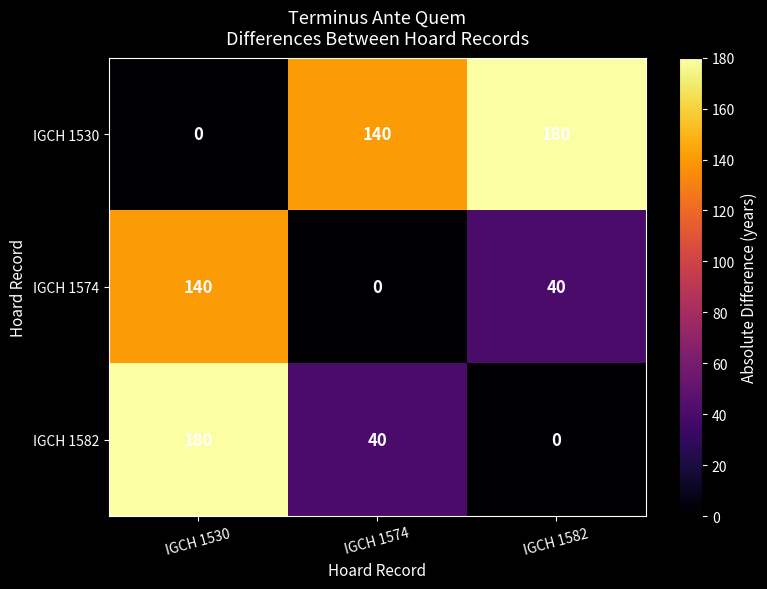

What is the sum of the IGCH 1582 values at IGCH 1530 and IGCH 1582?

180